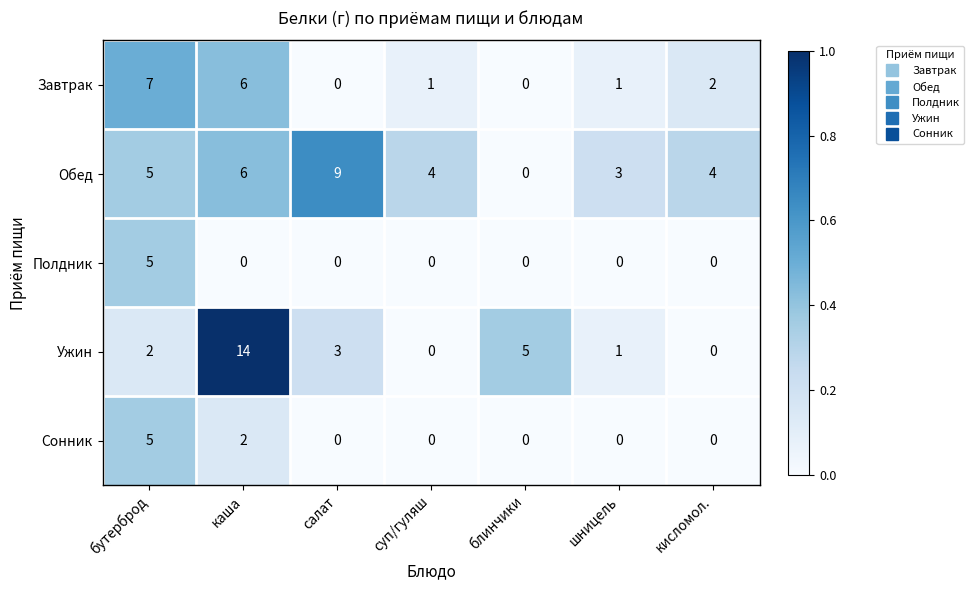

What is the total value across all series at блинчики?

5